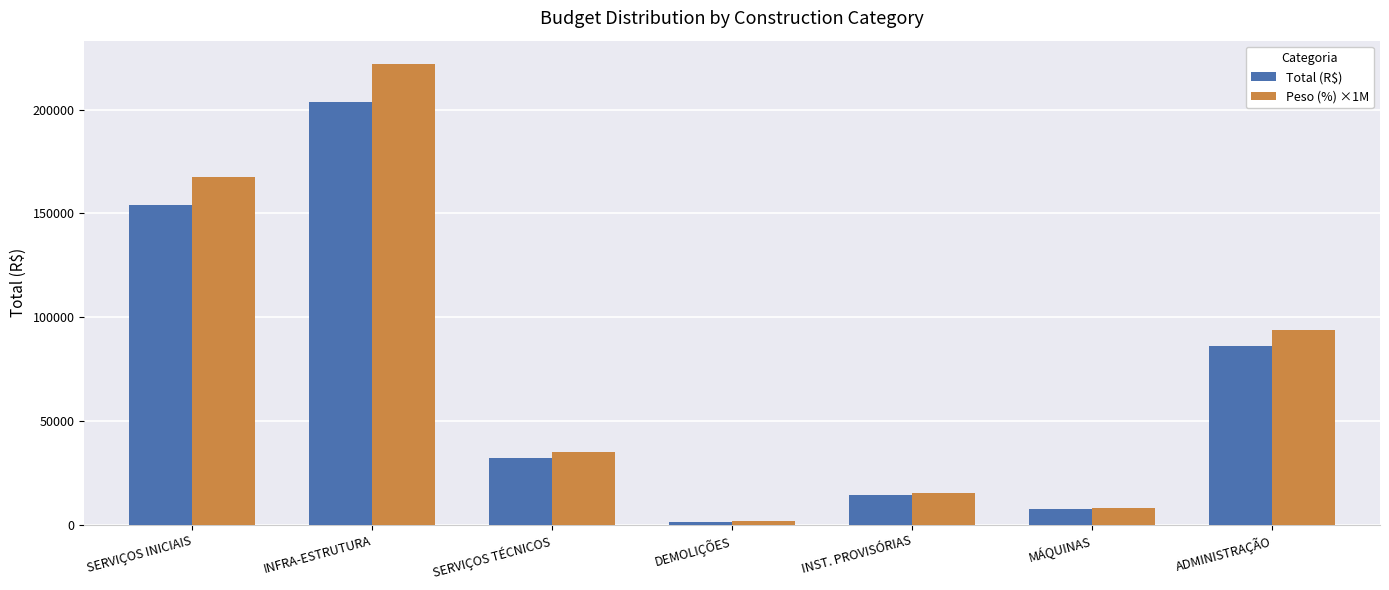

How many categories are shown in the chart?

7